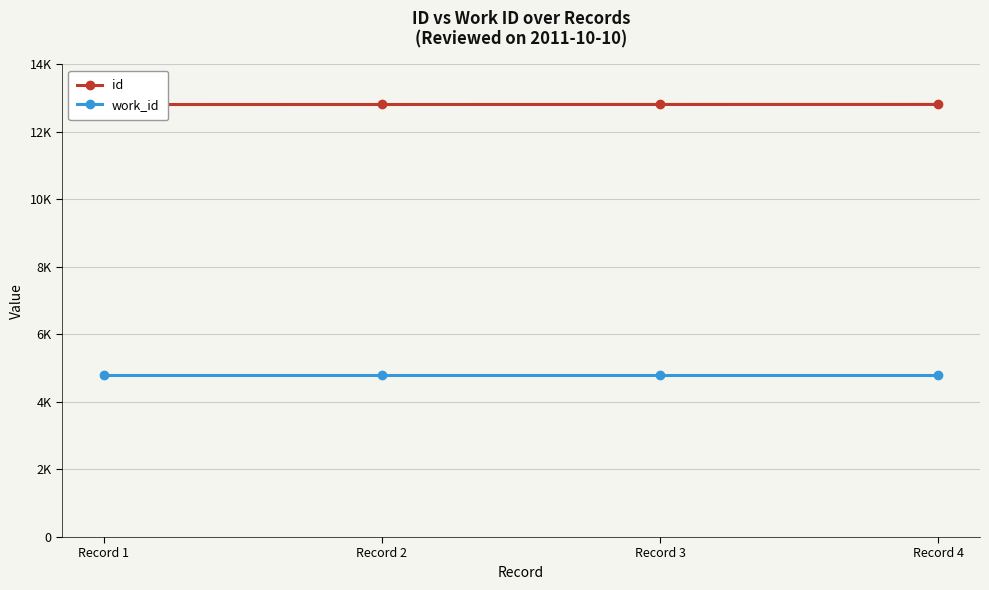

Is the value of id at Record 1 greater than the value of work_id at Record 2?

Yes